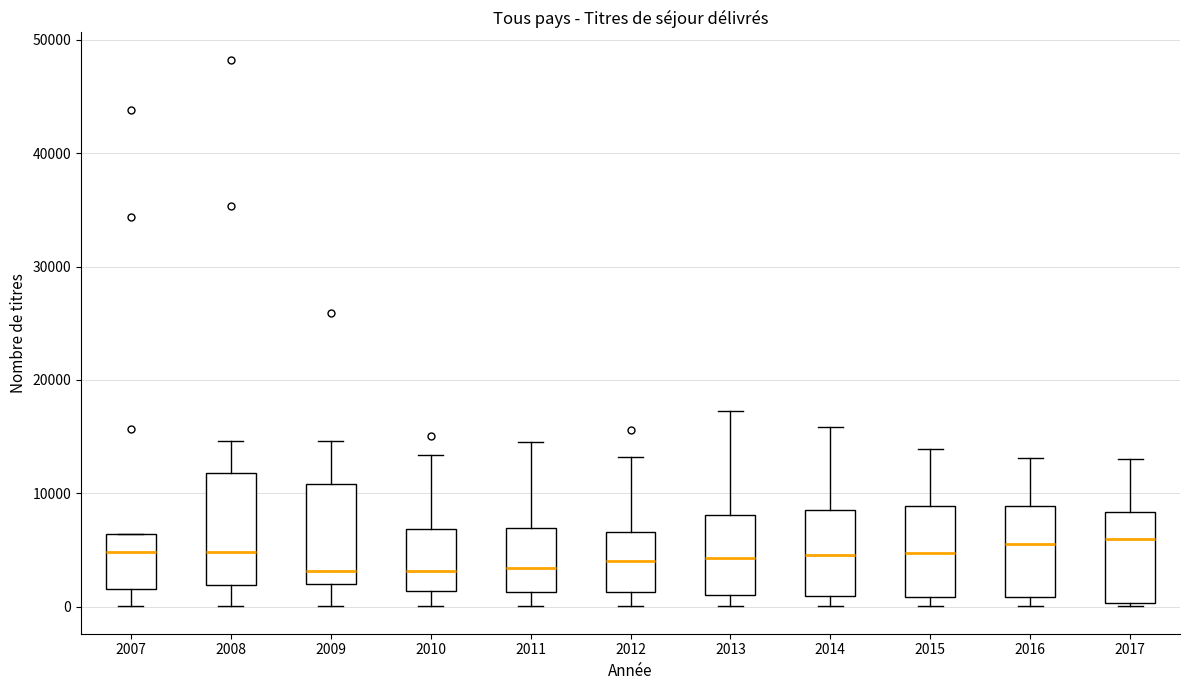

Comparing the boxes themselves (not the whiskers), which one is the tallest?

2008